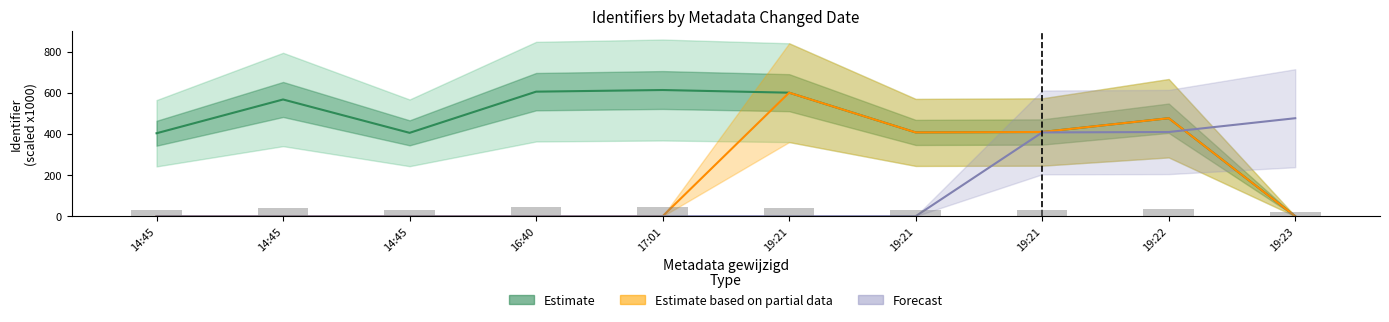

At which category is the sum across all series the highest?

19:22